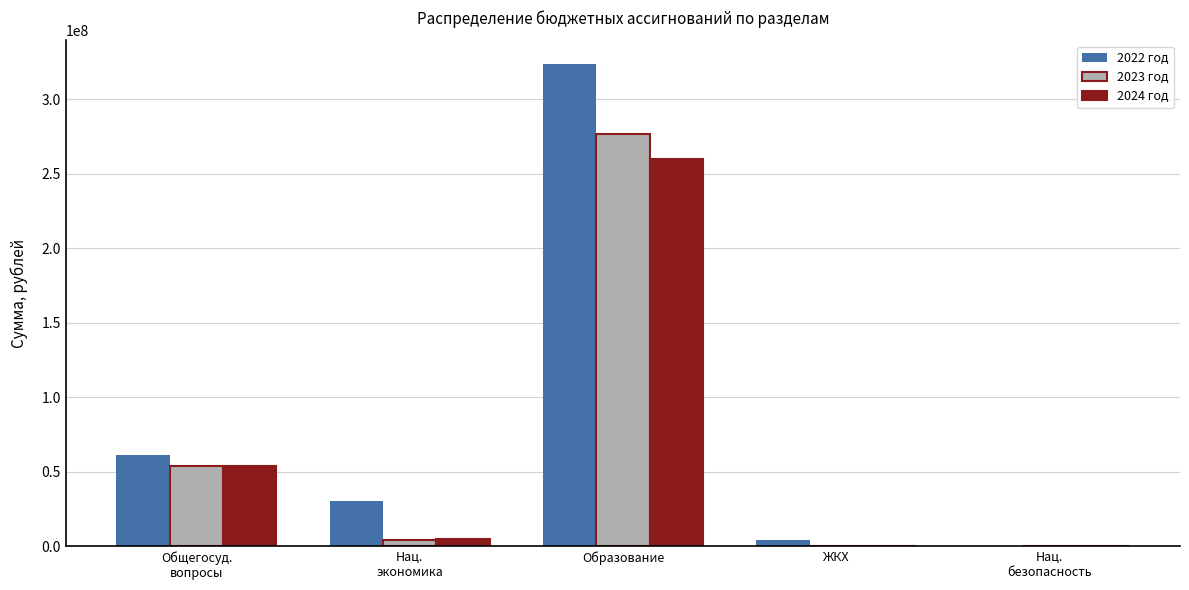

What is the sum of the 2024 год values at Образование and ЖКХ?

260012182.5